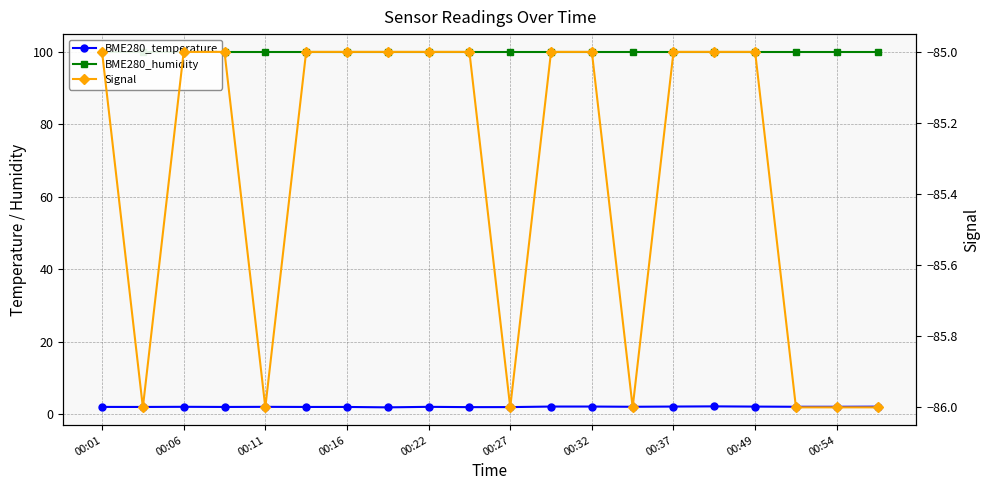

Which series has the widest spread of values?

Signal